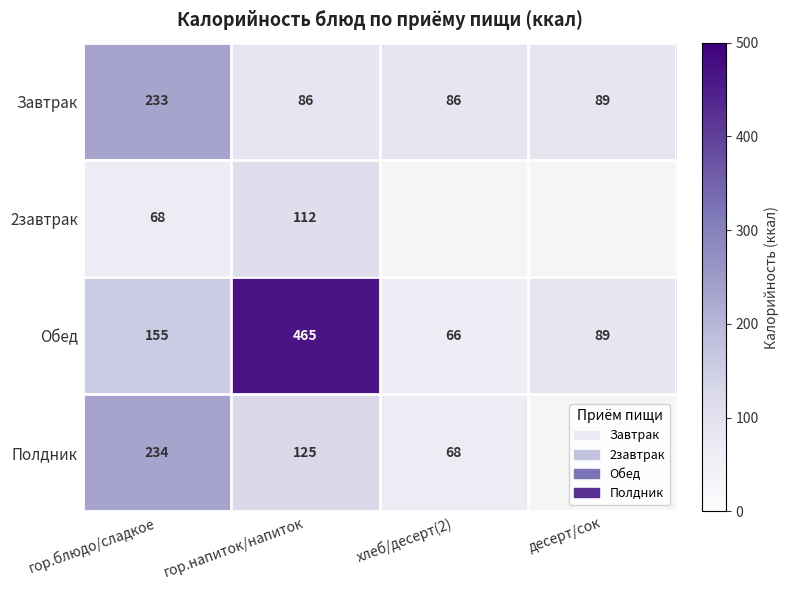

What is the maximum value shown in the chart?

465.0